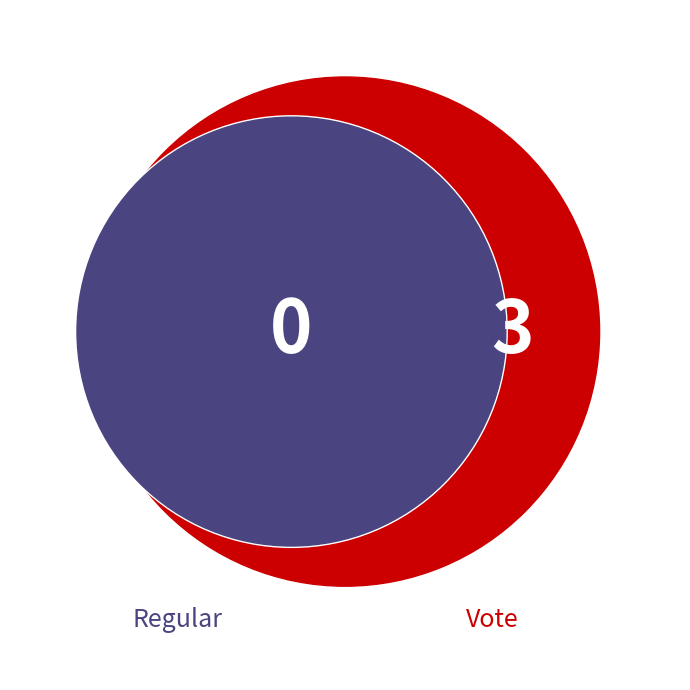

To the nearest percent, what percentage of the pie is Vote?

100%